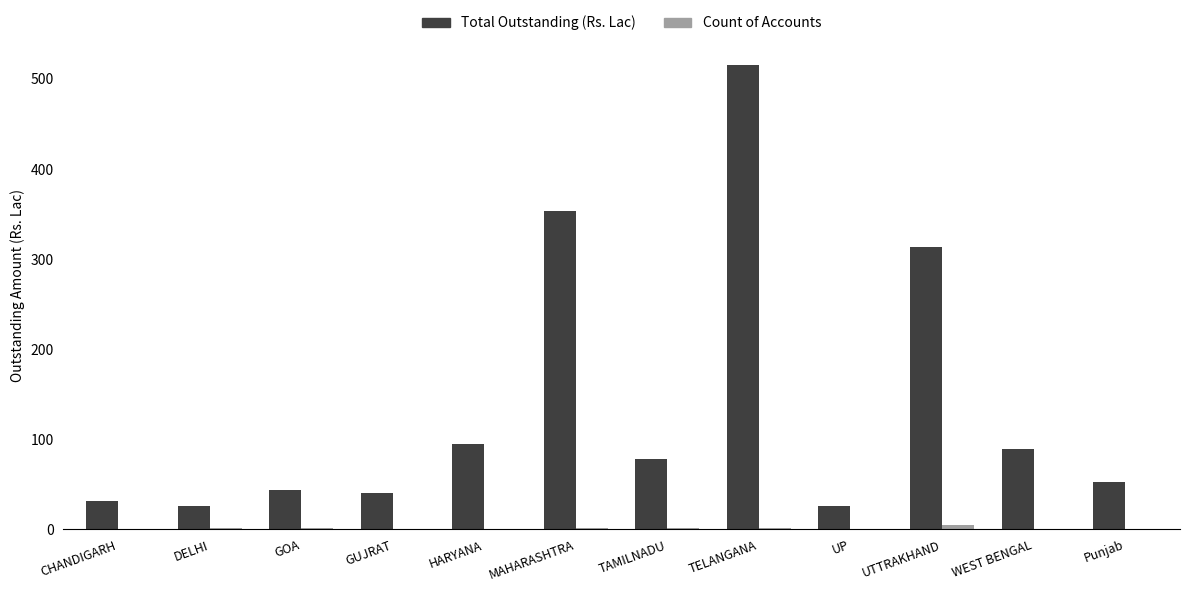

Is it true that Total Outstanding (Rs. Lac) equals 55.1 at HARYANA?

False